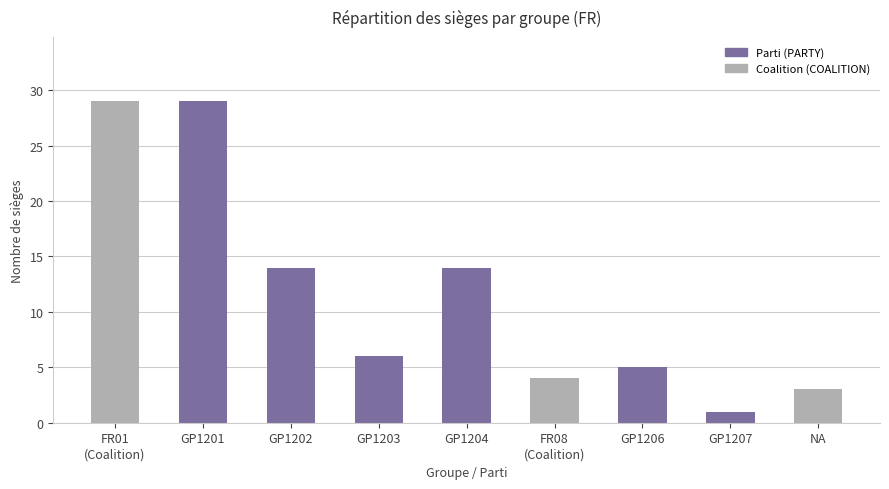

Which category has the lowest value across all series?

GP1207